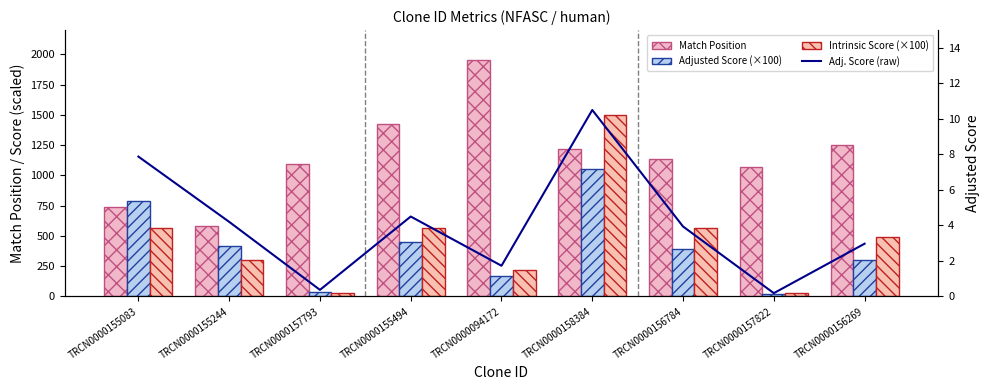

Reading left to right, transcribe all the data shown in this chart.

Match Position: 740.0	585.0	1097.0	1428.0	1953.0	1214.0	1136.0	1067.0	1254.0
Adjusted Score (×100): 787.5	420.0	37.0	450.0	172.8	1050.0	393.8	18.5	297.0
Intrinsic Score (×100): 562.5	300.0	26.4	562.5	216.0	1500.0	562.5	26.4	495.0
Adjusted Score (raw): 7.9	4.2	0.4	4.5	1.7	10.5	3.9	0.2	3.0